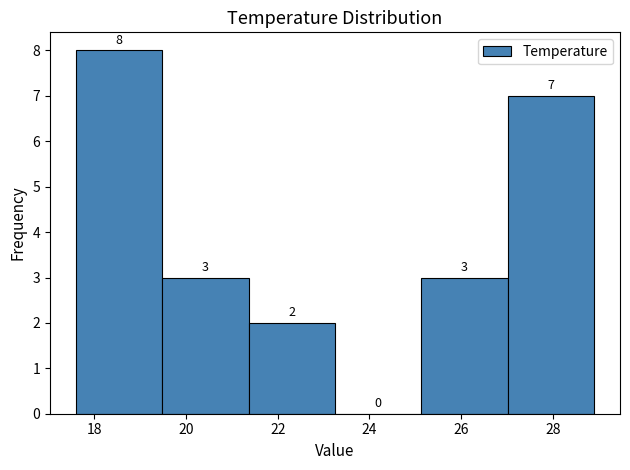

Reading left to right, transcribe this chart: for each bar, give the range it covers on the x-axis and its height. The bar edges are not printed on the chart, so give them approximately, as read against the axis.

17.6 to 19.4: 8
19.4 to 21.4: 3
21.4 to 23.2: 2
23.2 to 25.2: 0
25.2 to 27.0: 3
27.0 to 29.0: 7